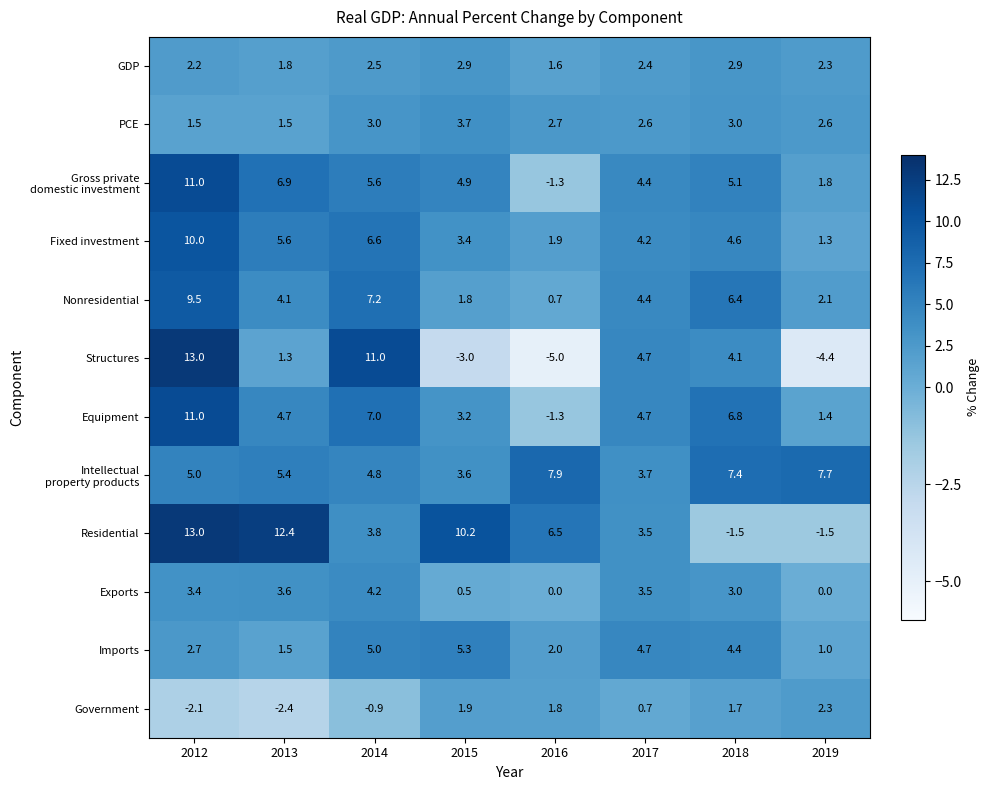

At how many categories does at least one series exceed 4?

8